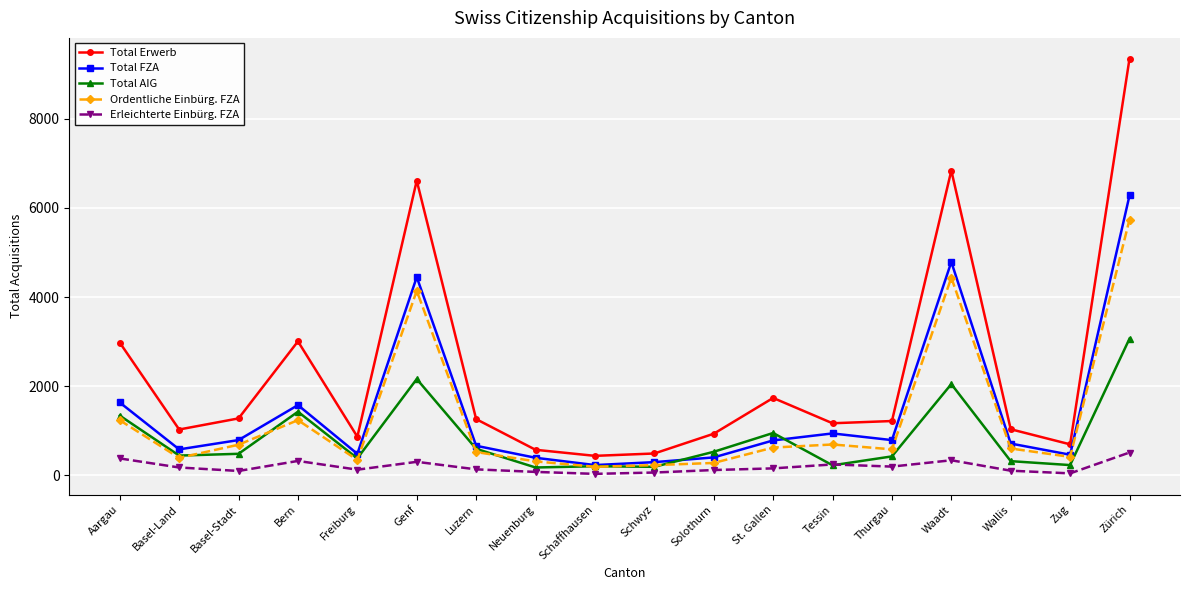

What is the sum of all Ordentliche Einbürg. FZA values?

22713